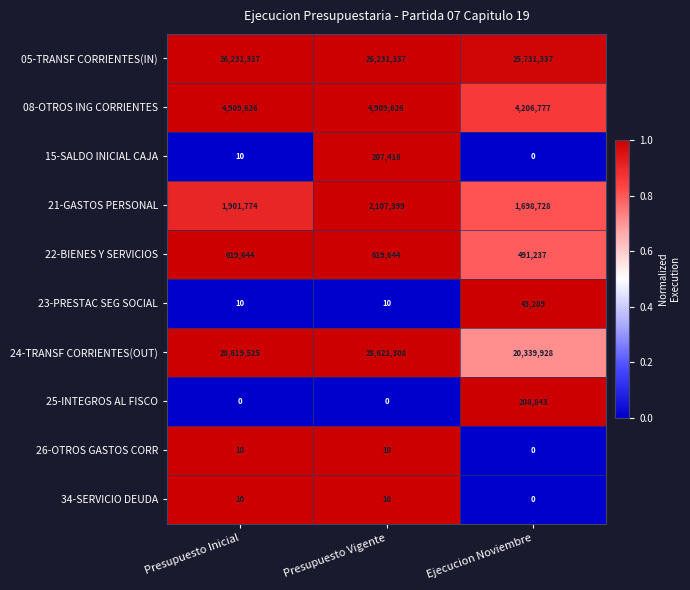

What is the spread (max minus min) of values at Ejecucion Noviembre?

25731337